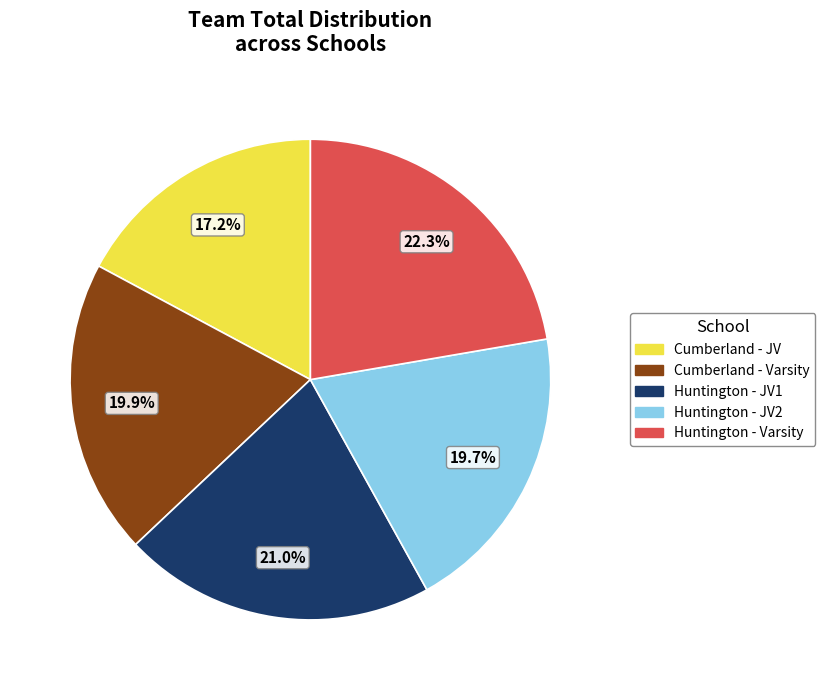

What is the largest slice in the pie chart?

Huntington - Varsity